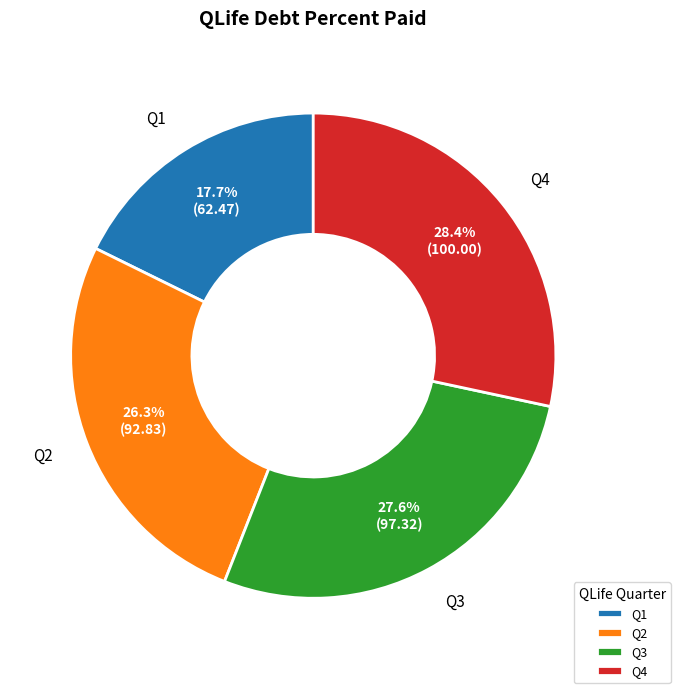

Does any single category account for the majority?

No